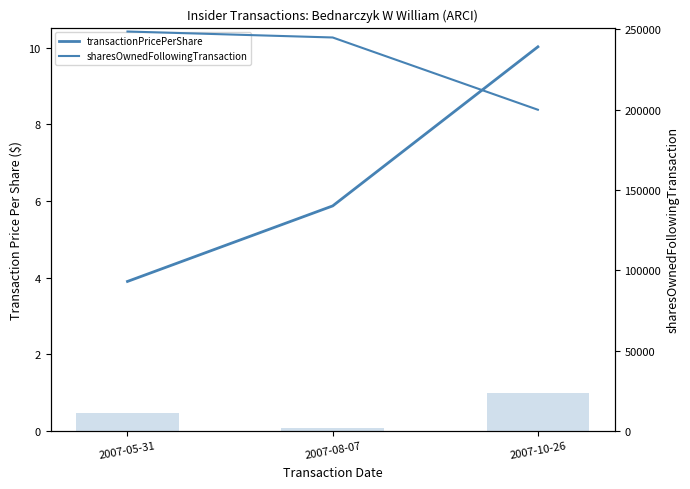

What is the sum of the transactionPricePerShare values at 2007-08-07 and 2007-05-31?

9.8